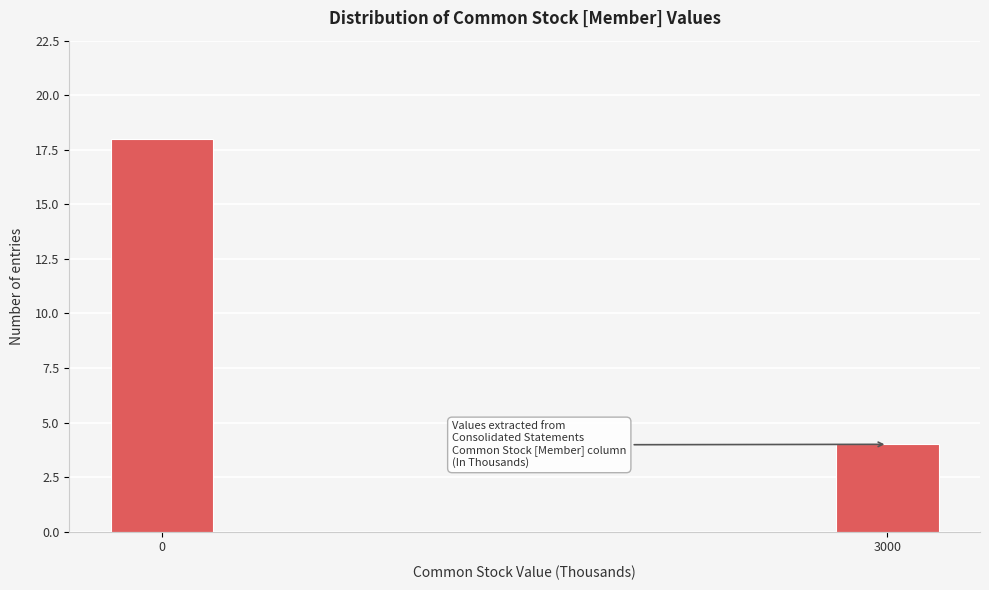

Reading left to right, transcribe all the data shown in this chart.

18	4